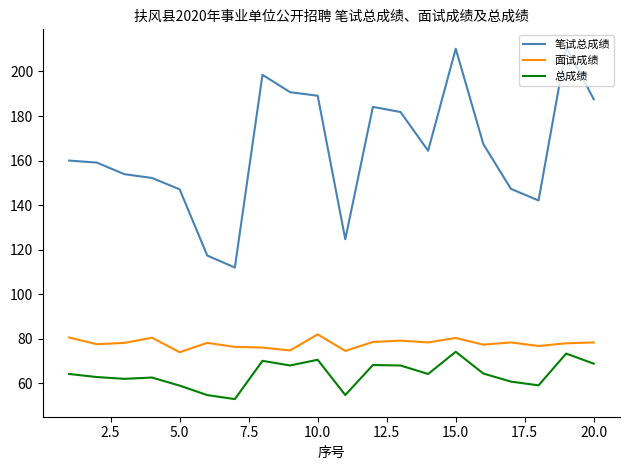

What is the average value of the 面试成绩 series?

77.9